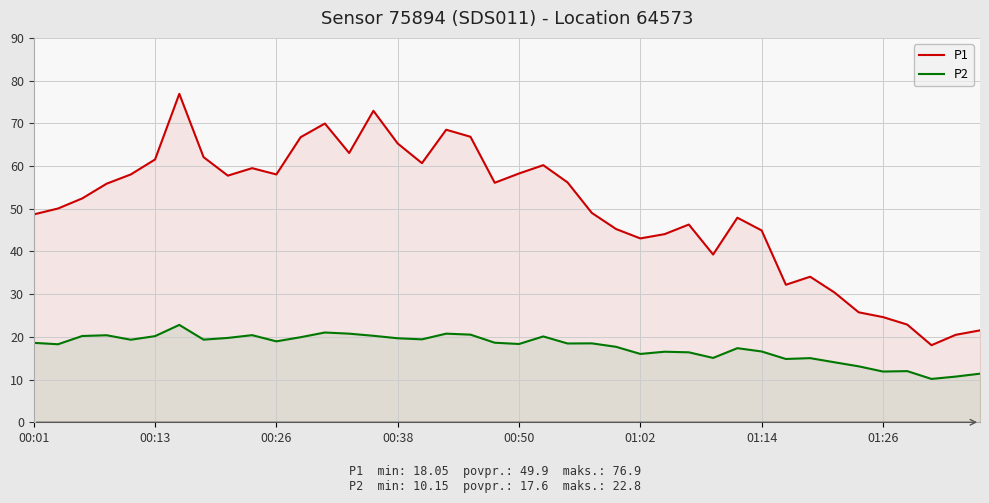

True or false: P1 has a value of 49.1 at 31.

False